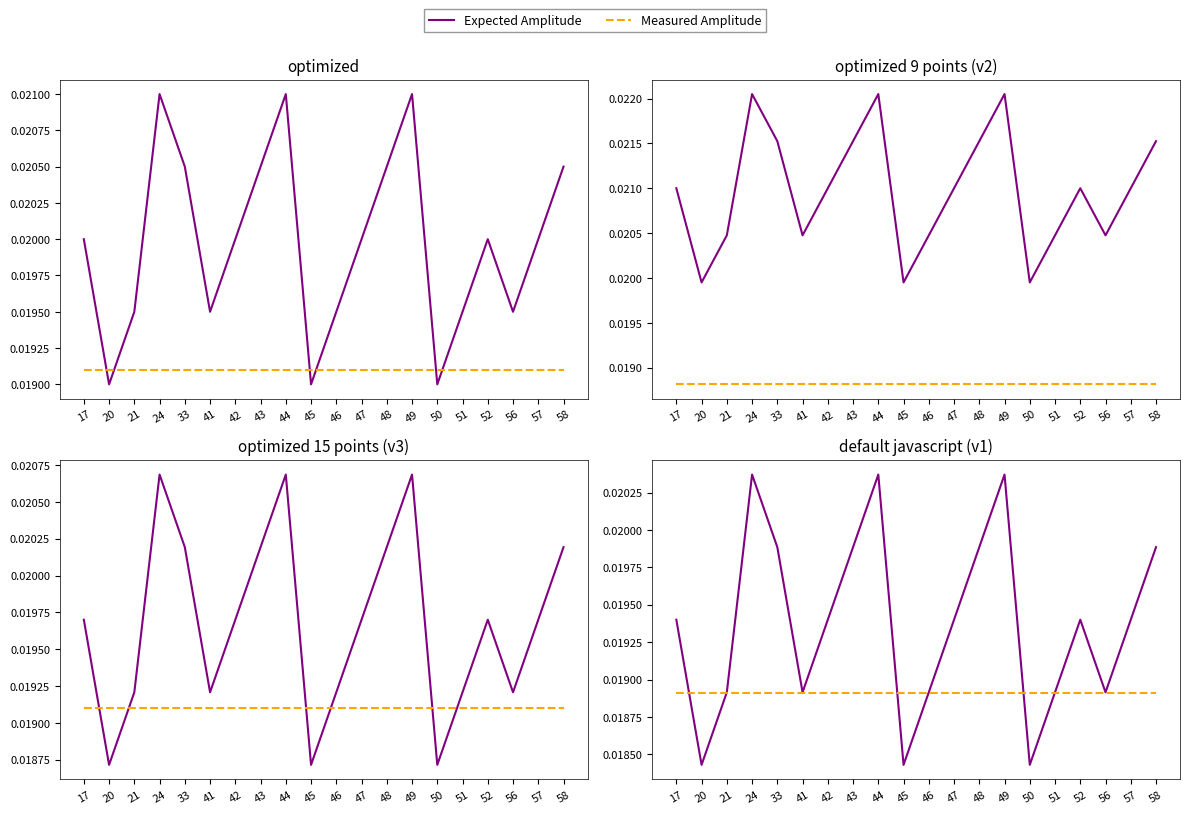

At how many categories does at least one series exceed 0?

20